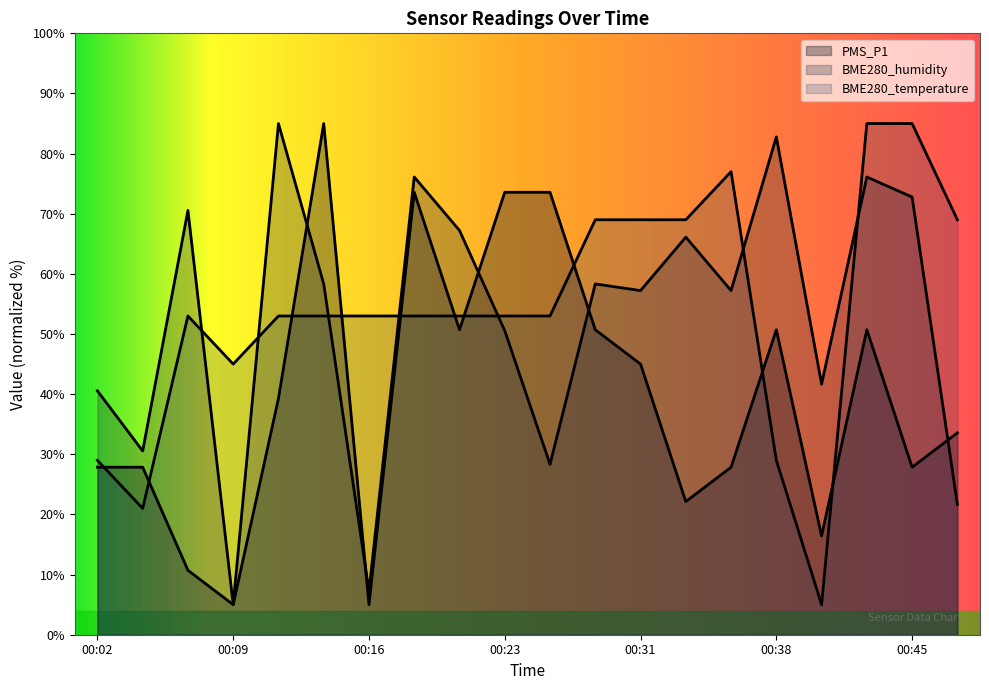

How many data points in PMS_P1 are less than 39?

10